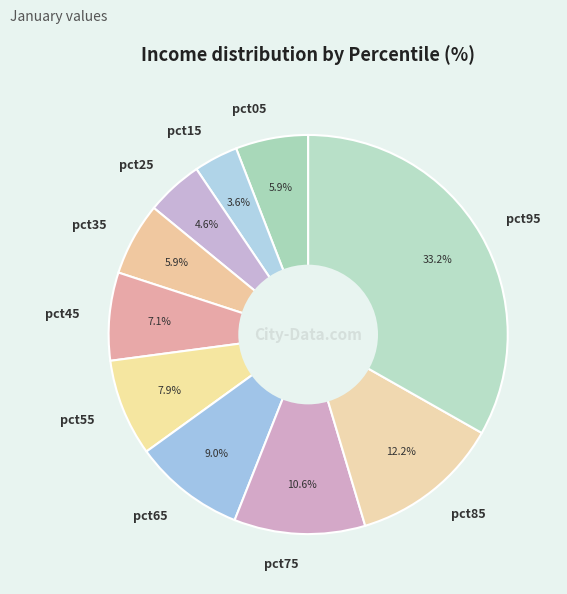

What percentage is the pct35 slice, to the nearest percent?

6%